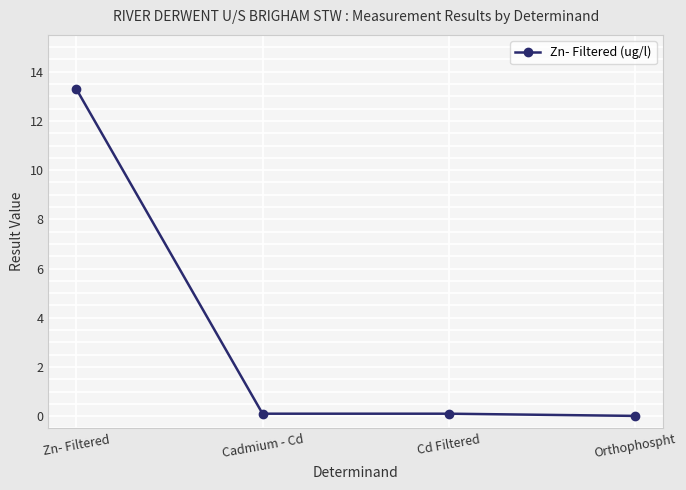

How many categories are shown in the chart?

4